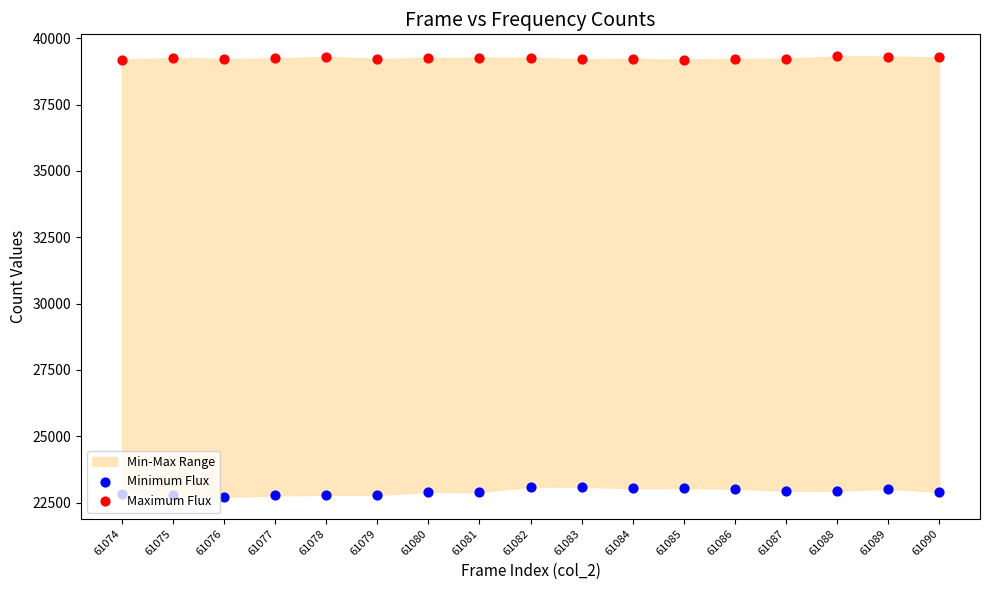

Which series has the widest spread of Y values?

Minimum Flux